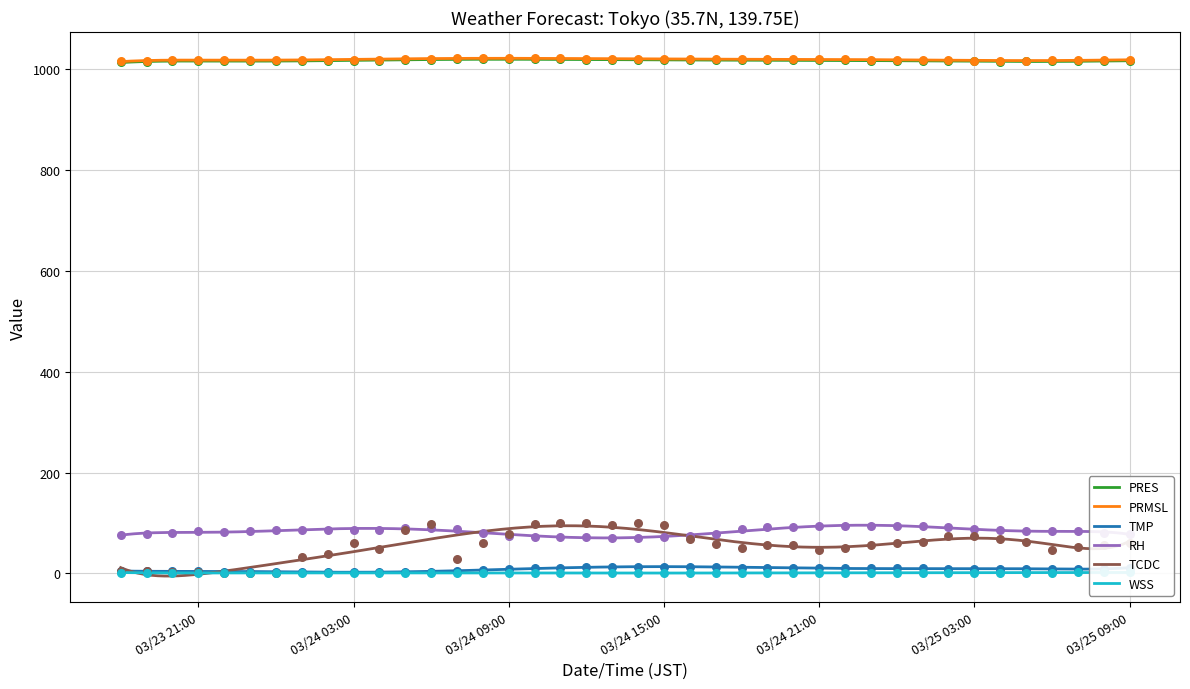

At how many categories does at least one series exceed 220?

40